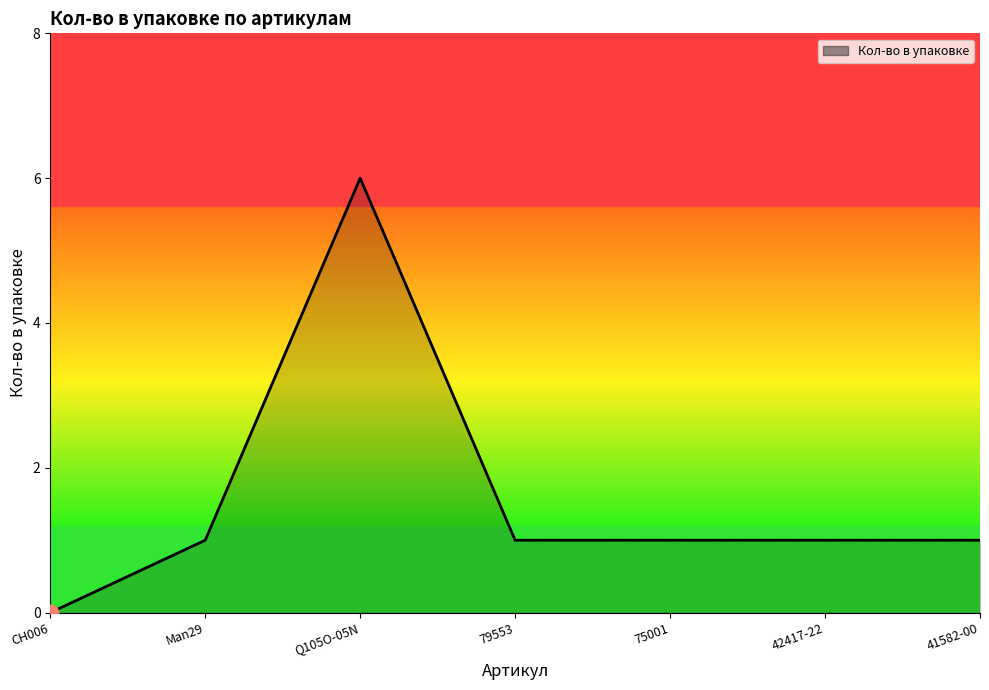

How many positive values are there?

6